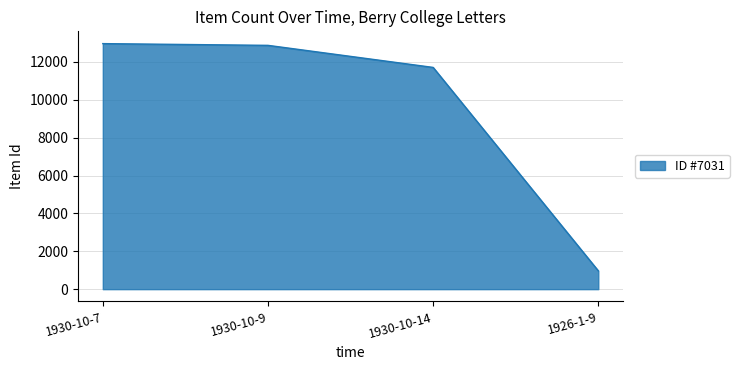

What is the sum of the values at 1930-10-14 and 1930-10-9?

24587